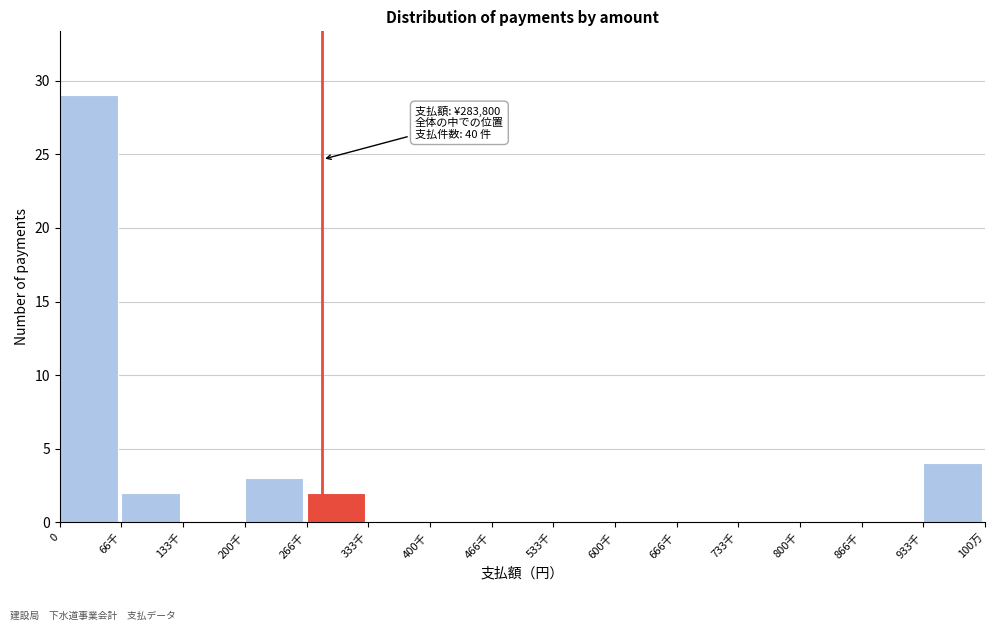

Reading left to right, extract all data points from this chart.

0=29	66千=2	133千=0	200千=3	266千=2	333千=0	400千=0	466千=0	533千=0	600千=0	666千=0	733千=0	800千=0	866千=0	933千=4